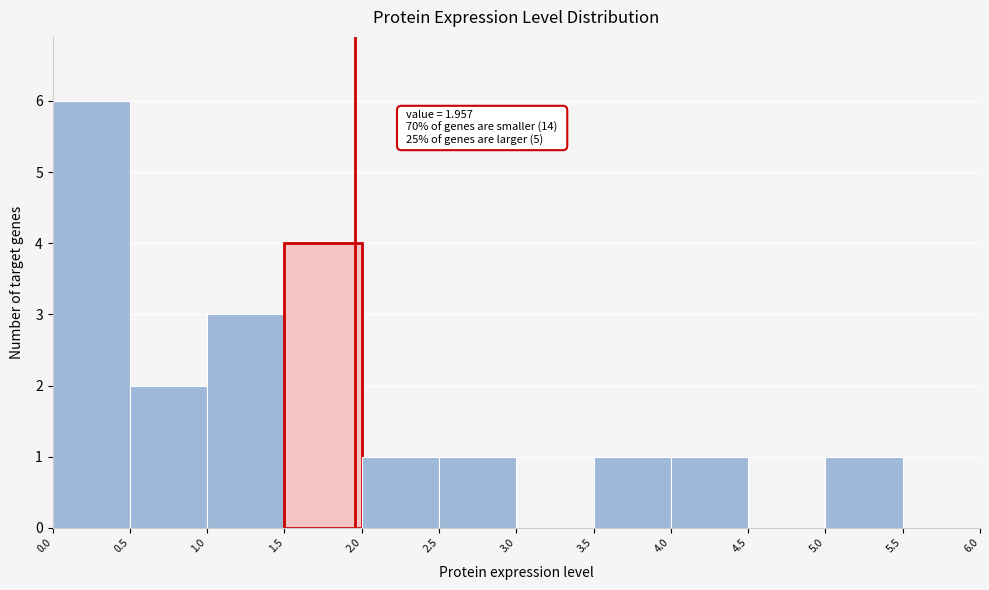

Over which range of the x-axis is the bar tallest?

0.0 to 0.5